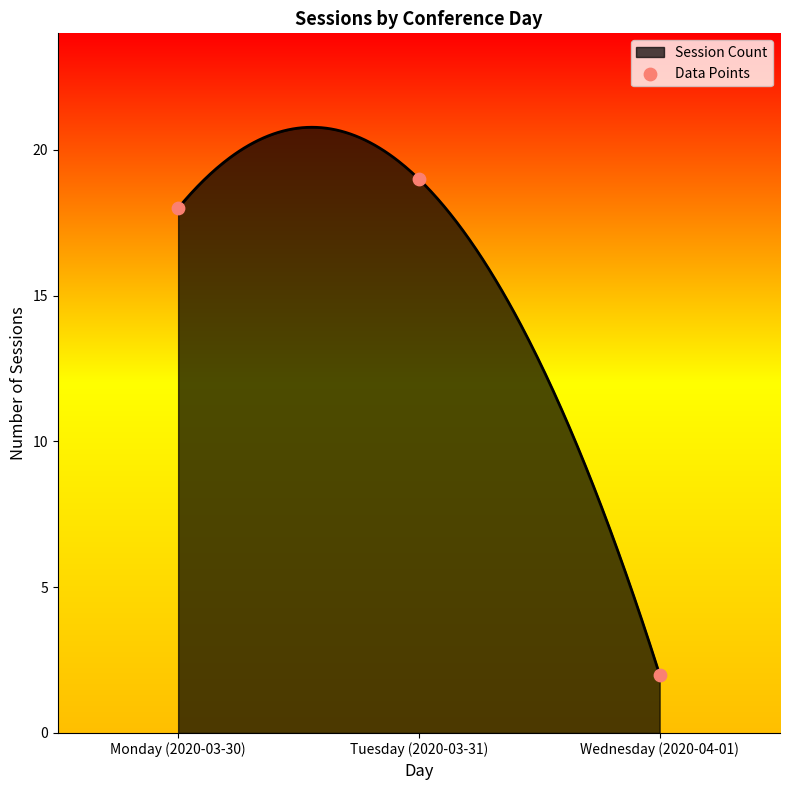

What is the change in value from Tuesday (2020-03-31) to Wednesday (2020-04-01)?

-17